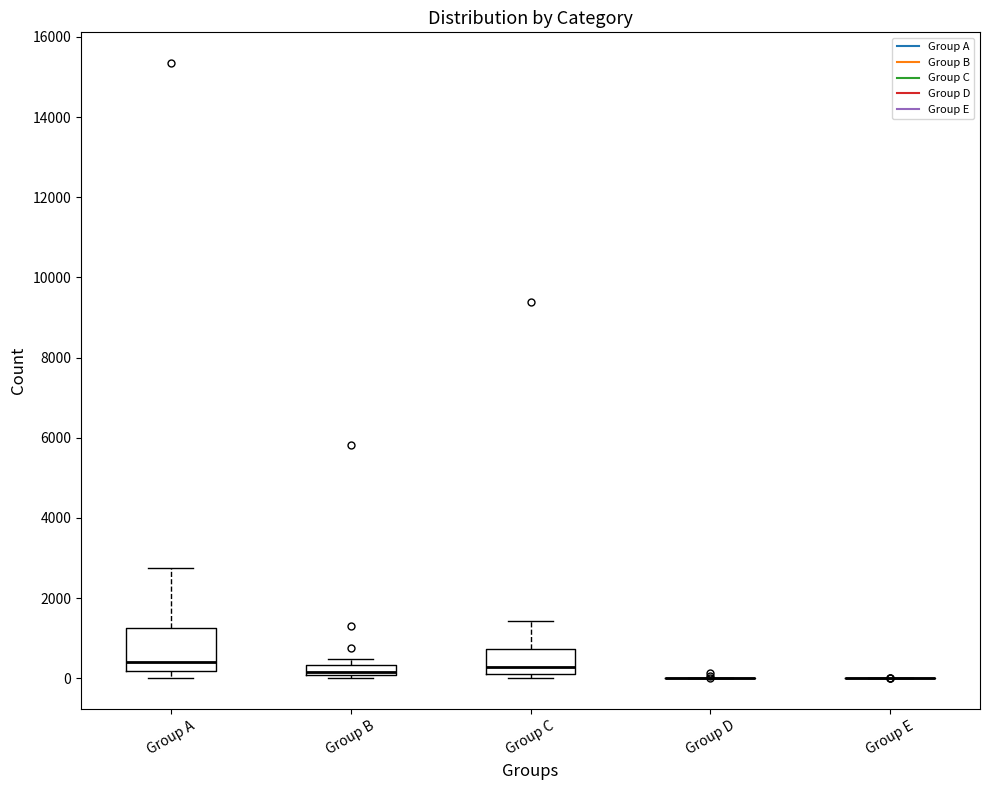

Comparing the boxes themselves (not the whiskers), which one is the tallest?

Group A